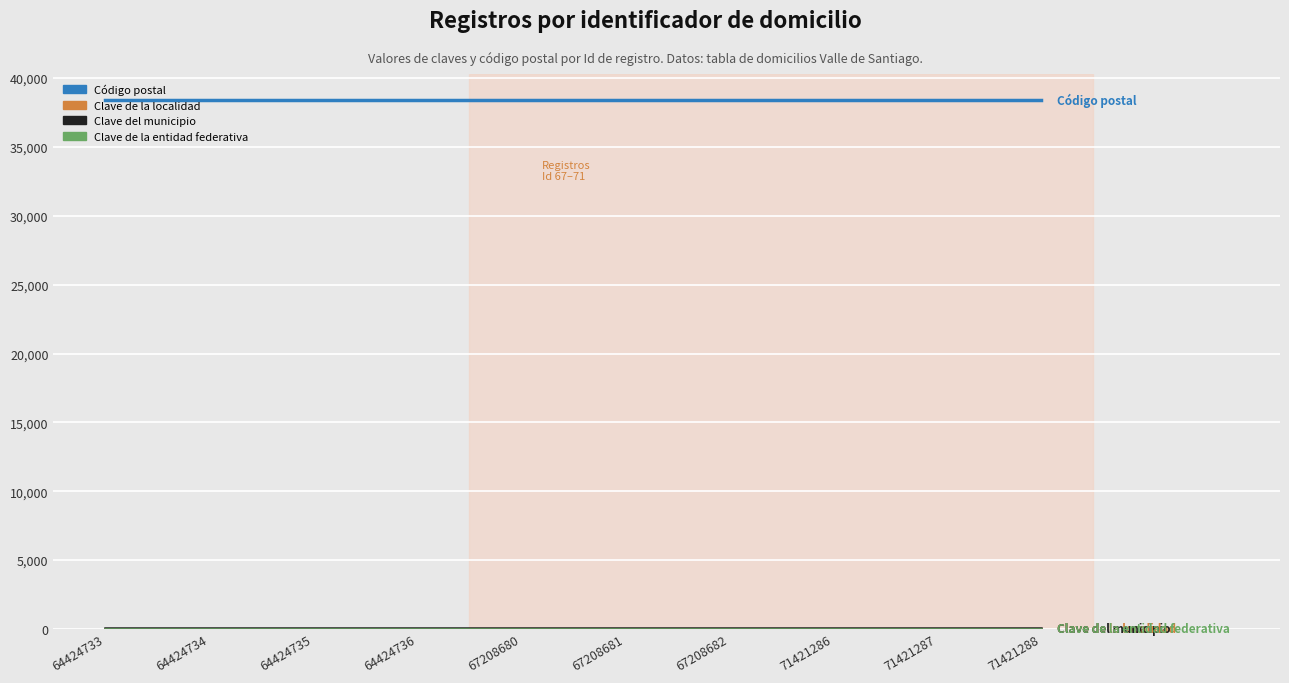

What is the maximum value shown in the chart?

38400